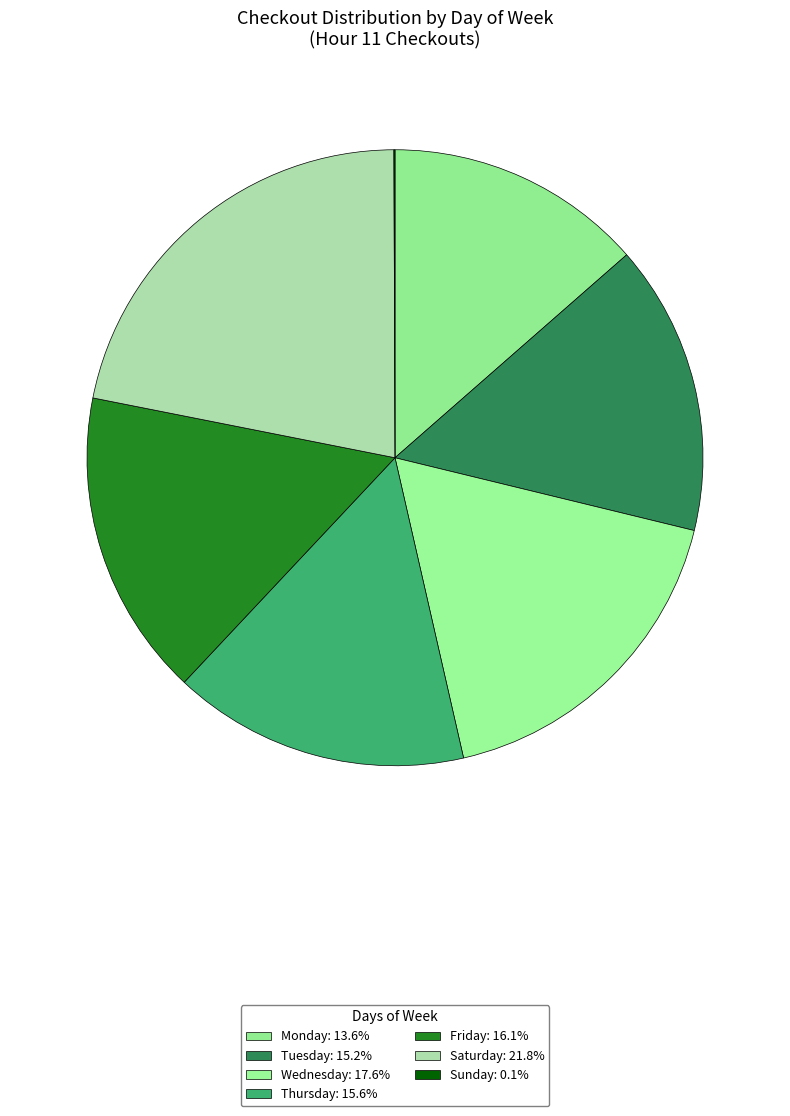

What percentage is the Thursday slice, to the nearest percent?

16%